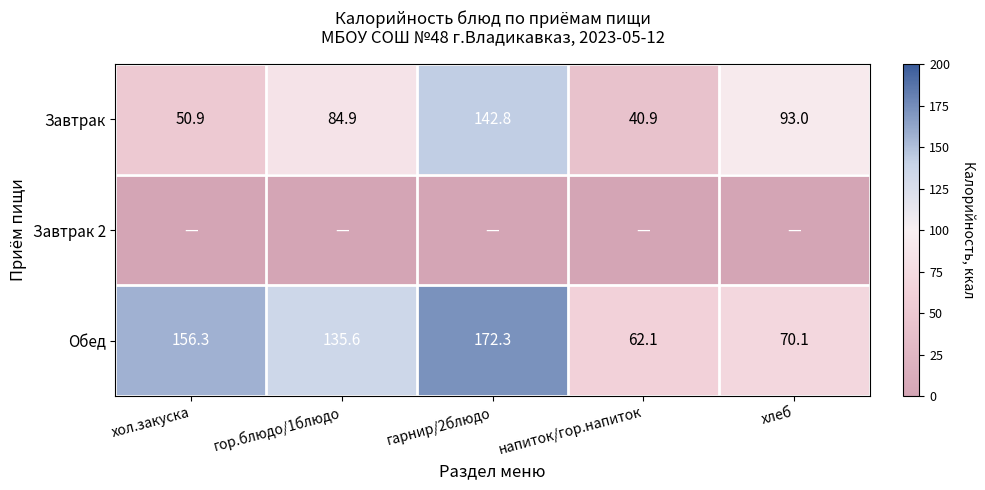

What is the difference between the Обед values at хол.закуска and гор.блюдо/1блюдо?

20.7